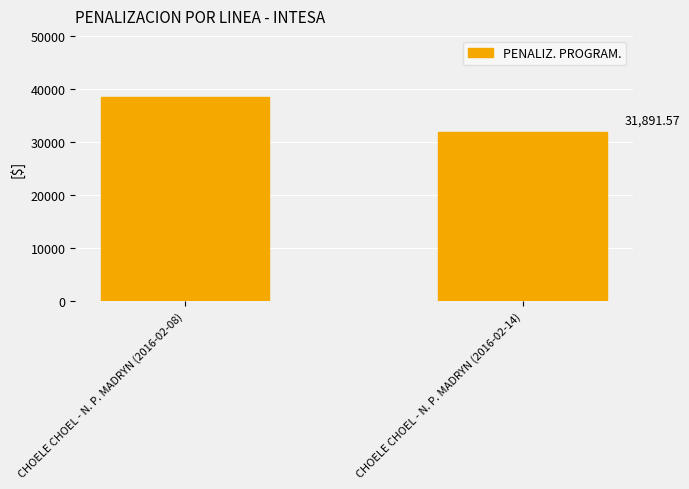

What is the sum of all values?

70412.3